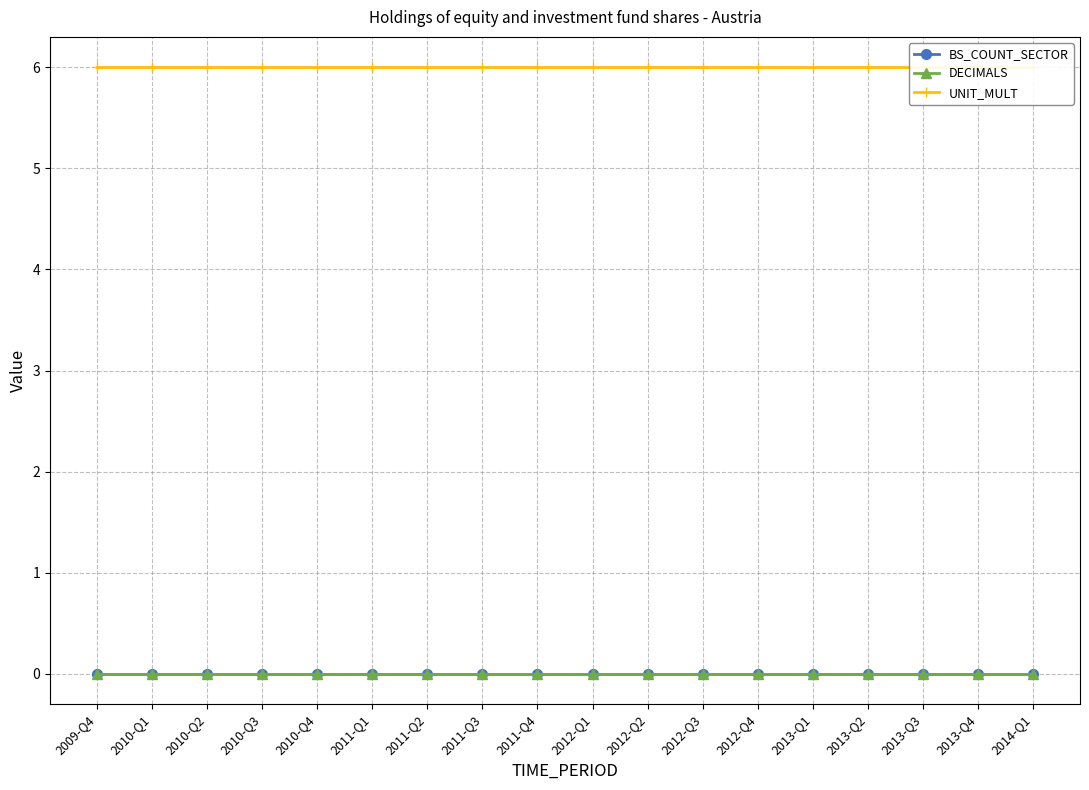

True or false: BS_COUNT_SECTOR and DECIMALS intersect in this chart.

False